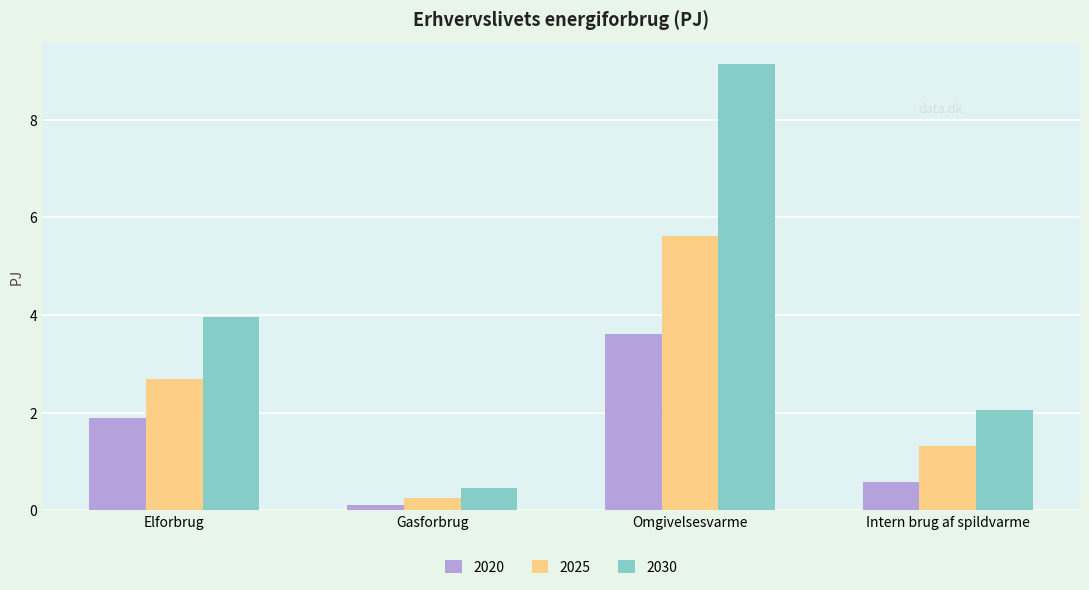

Reading left to right, list all the values displayed in this chart.

2020: 1.9	0.1	3.6	0.6
2025: 2.7	0.3	5.6	1.3
2030: 4.0	0.5	9.1	2.1